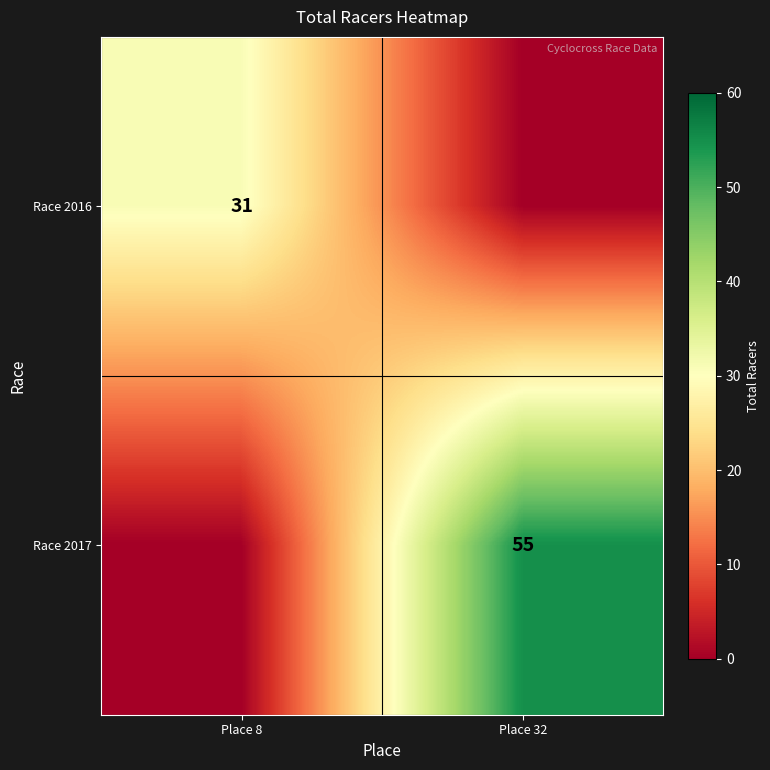

What is the spread (max minus min) of values at Place 32?

55